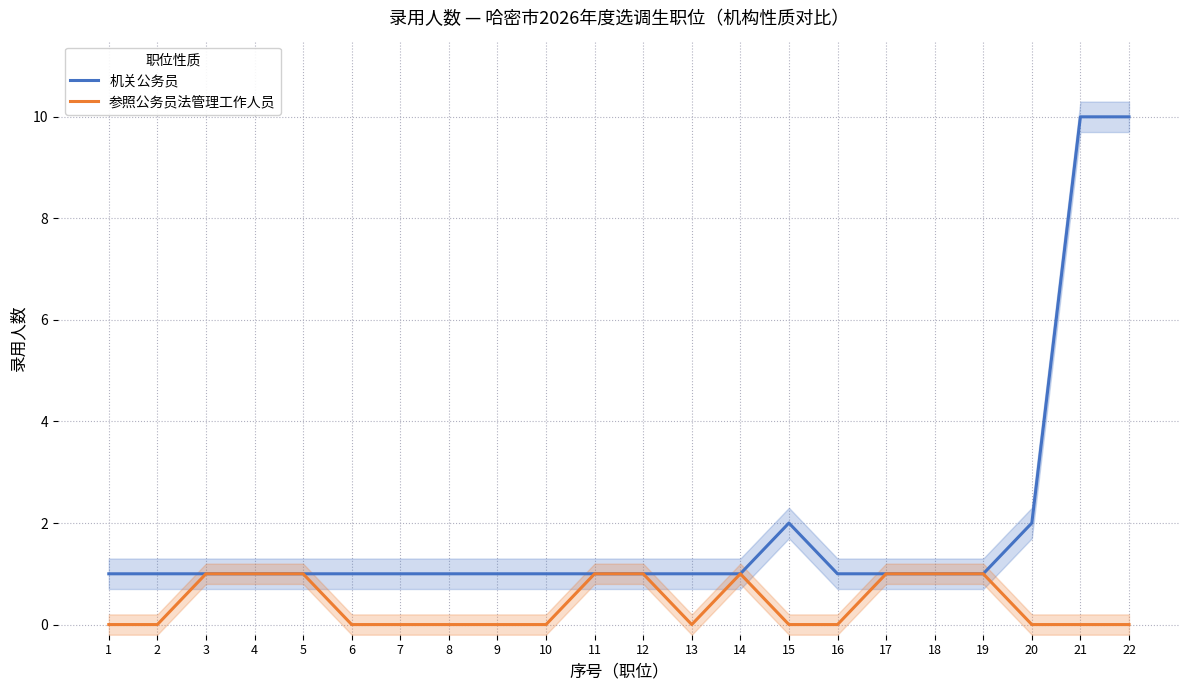

True or false: 参照公务员法管理工作人员 and 机关公务员 intersect in this chart.

False